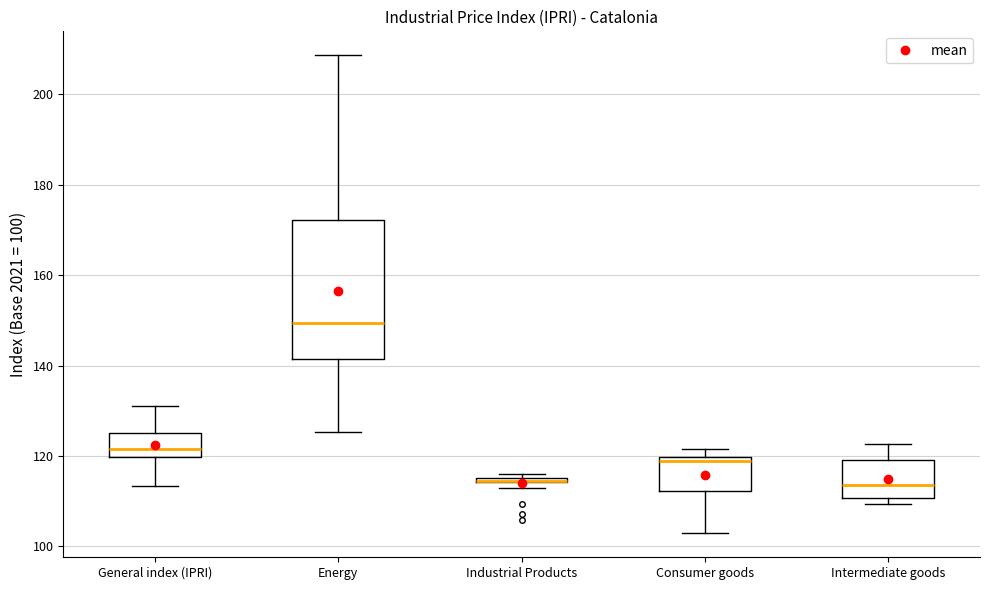

Where is the lower edge of the box for General index (IPRI) on the y-axis? The values are not printed on the chart, so give them approximately, as read against the axis.

120